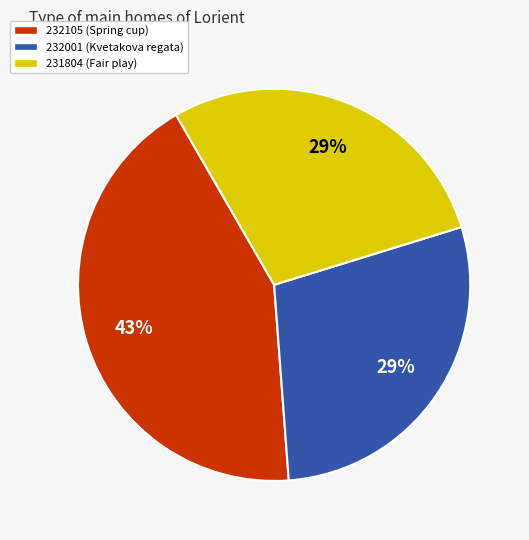

True or false: 232105 accounts for 33% of the total.

False